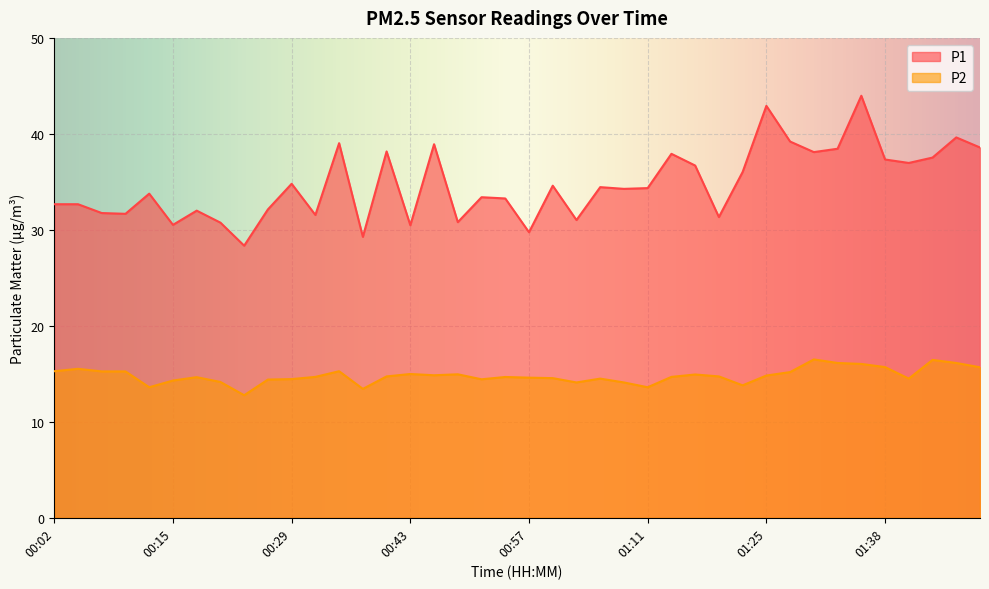

True or false: P2 and P1 cross at least once.

False